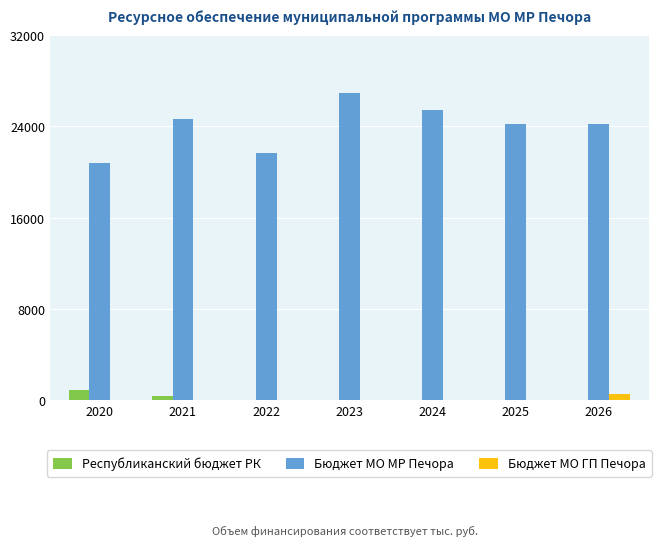

What is the sum of all Бюджет МО ГП Печора values?

600.0